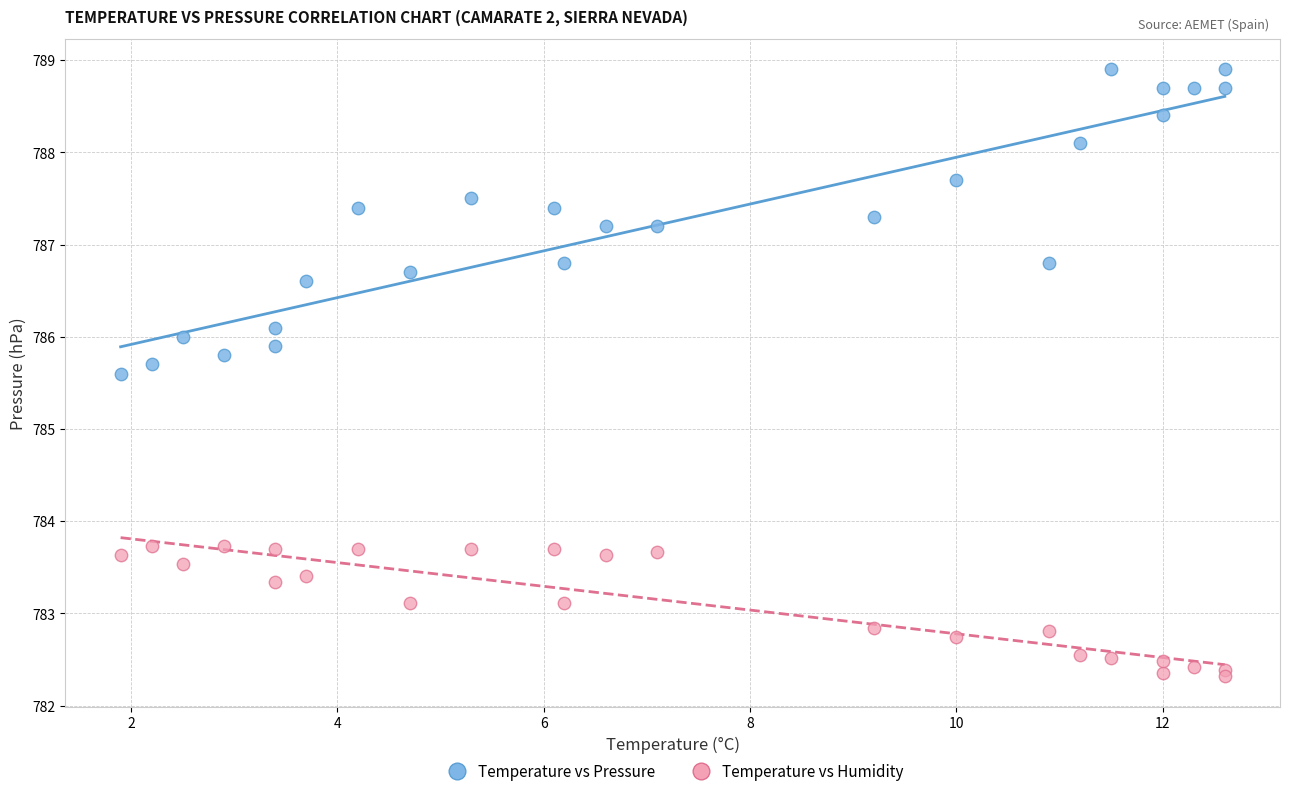

Across all series, what Y value is closest to 785?

785.6